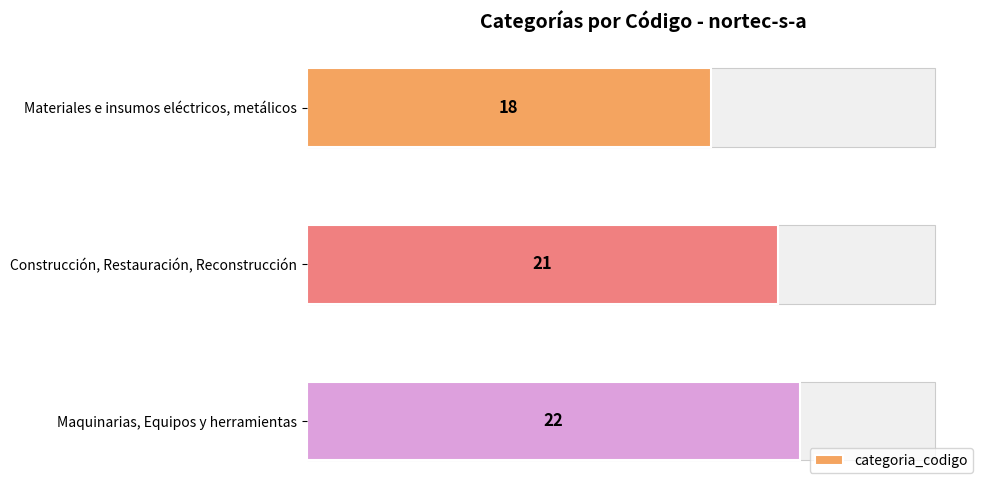

Is it true that the value at Materiales e insumos eléctricos, metálicos is 18?

True